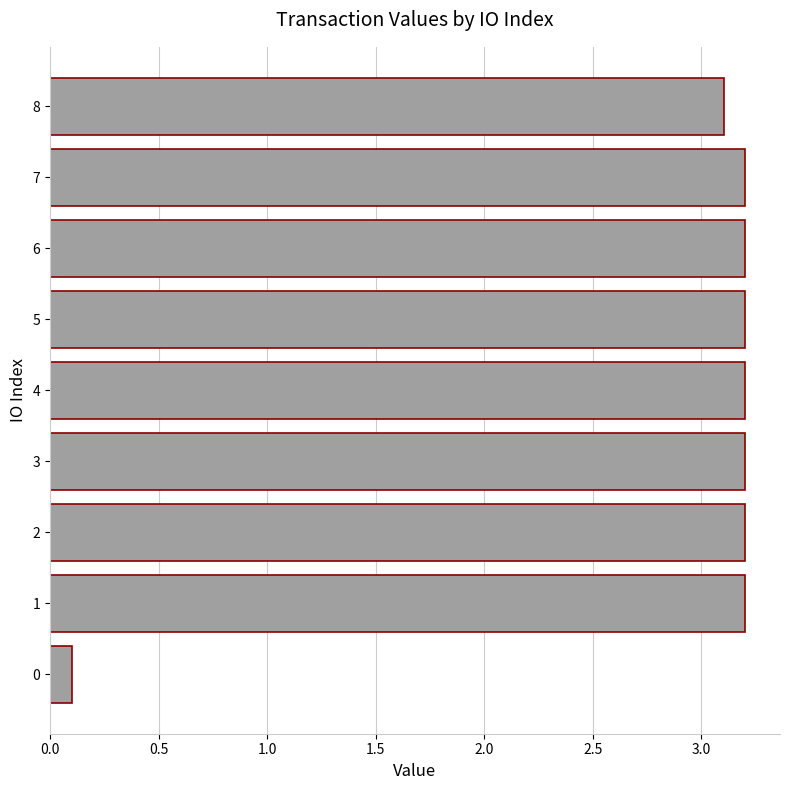

The value at 2 is 4.5. True or false?

False